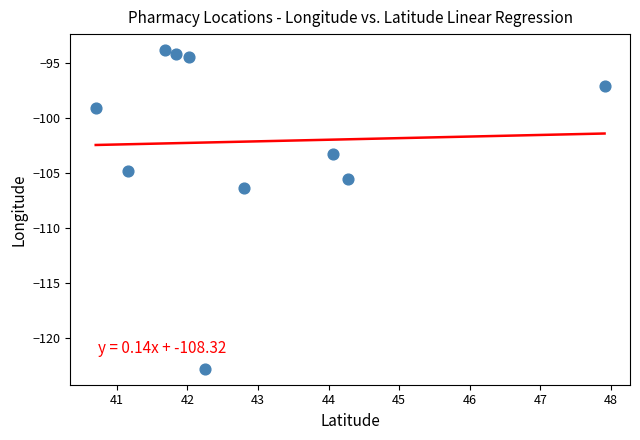

What Y value in the scatter plot is closest to -108?

-106.3